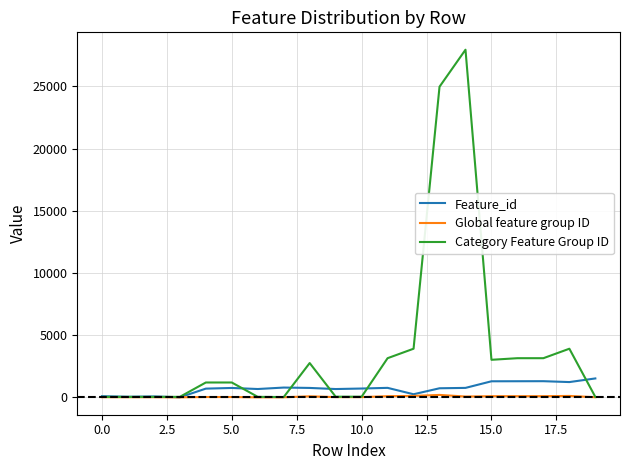

How many lines are shown in the chart?

3